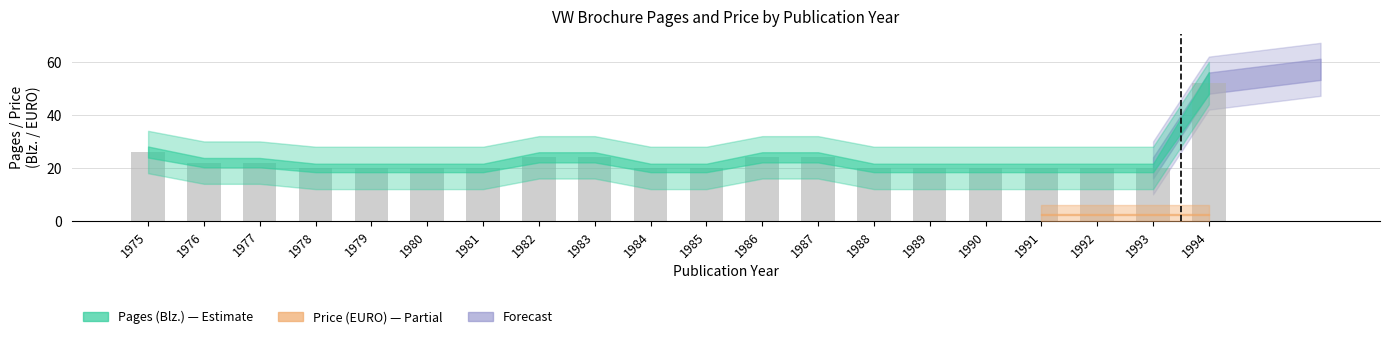

How many bars are there in total?

20